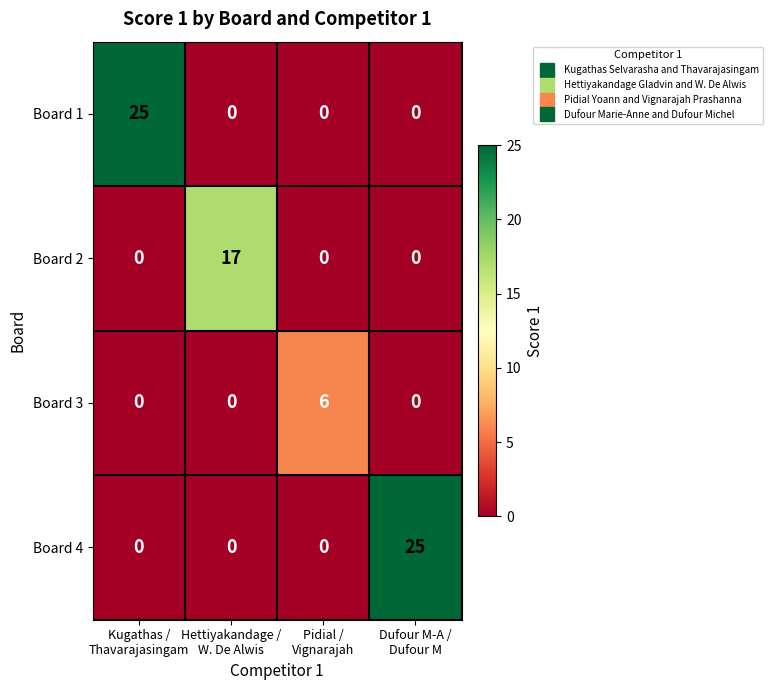

Count the Board 4 values in the range 0 to 25.

4